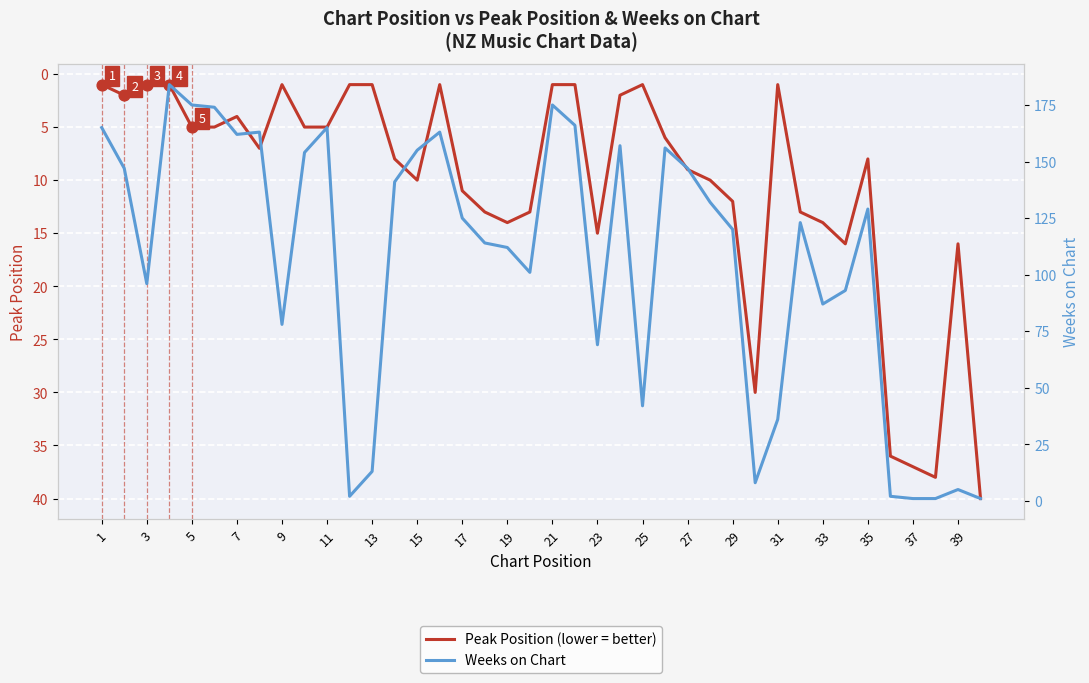

What are all the series names shown in the legend?

Peak Position, Weeks on Chart